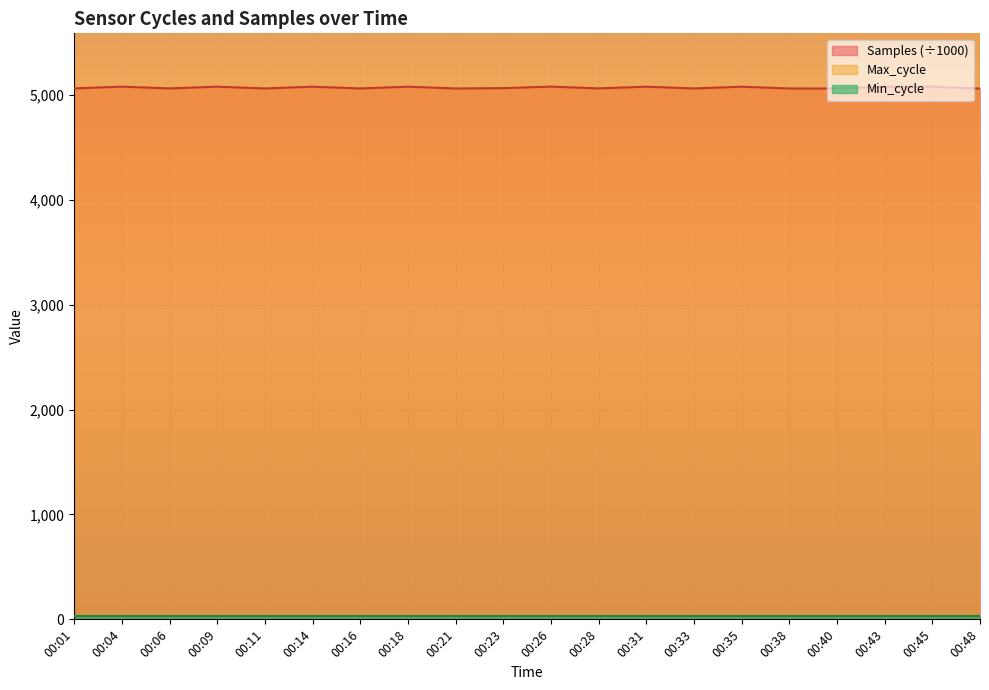

Does the chart display data point markers on the line(s)?

No